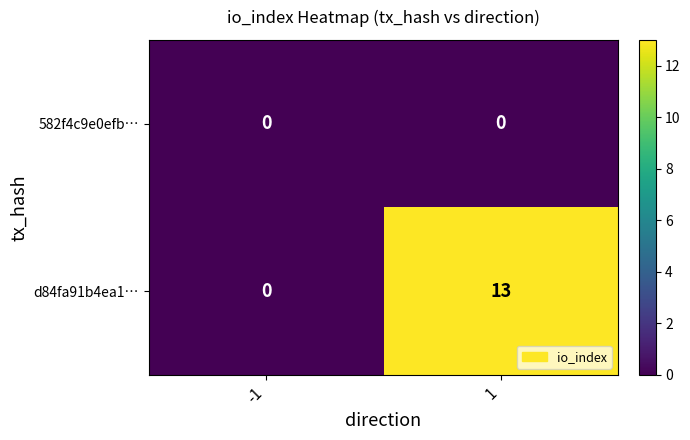

What is the sum of the d84fa91b4ea1… values at 1 and -1?

13